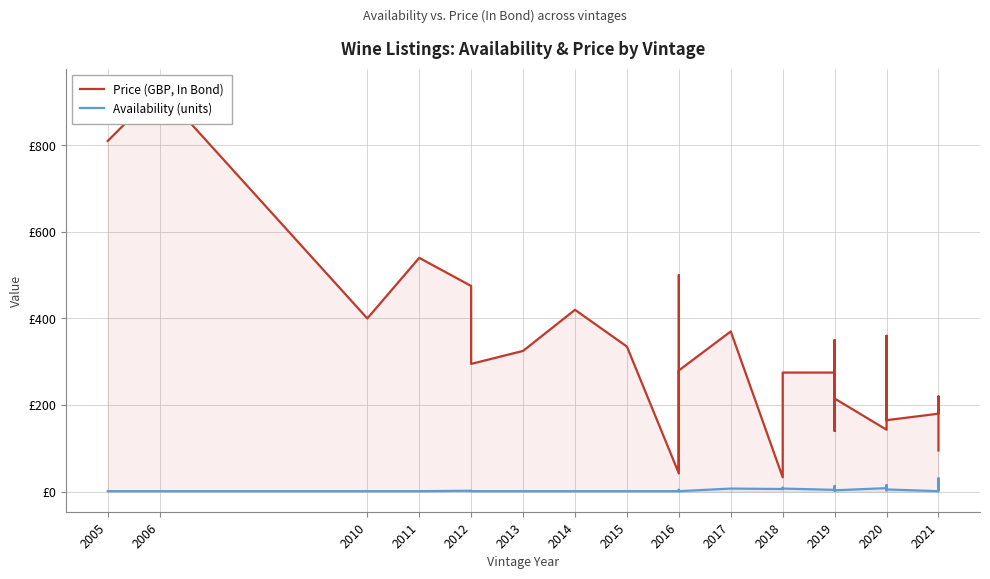

Which series has the largest total across all categories?

Price (GBP, In Bond)